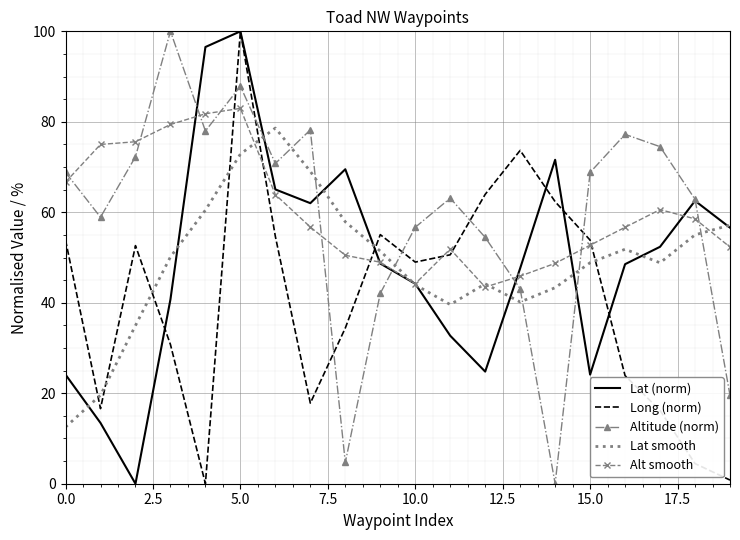

After their last crossing, which series has the higher values: Altitude (norm) or Lat smooth?

Lat smooth